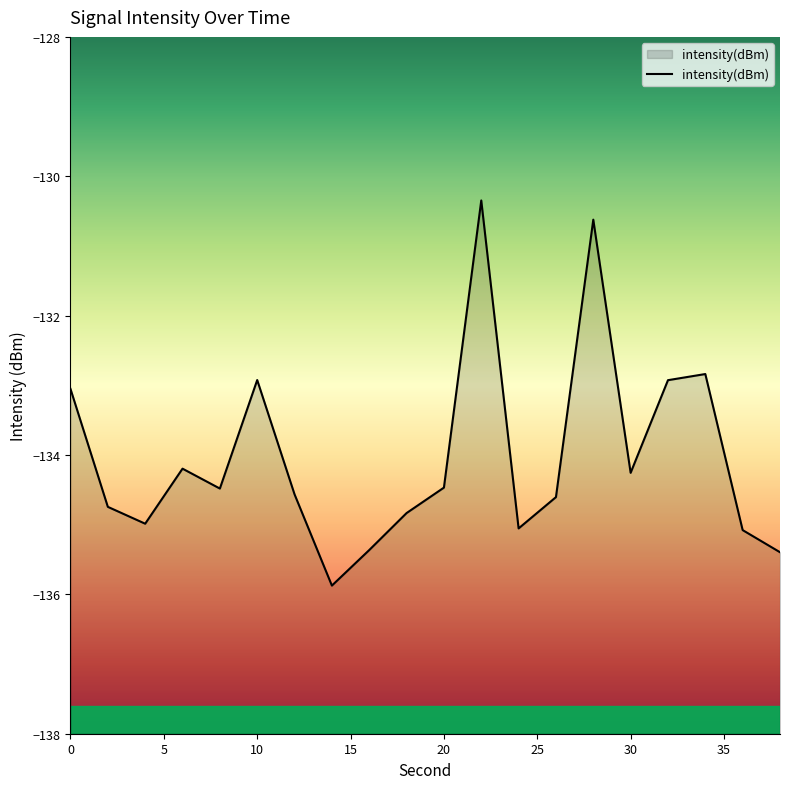

How many categories are shown in the chart?

20